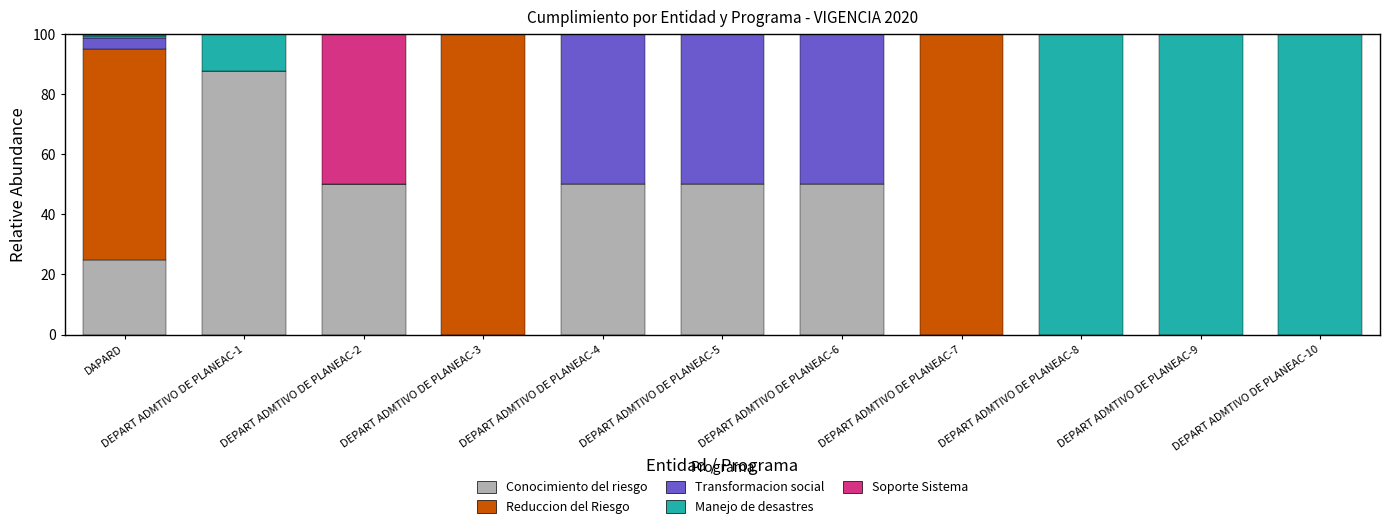

True or false: Conocimiento del riesgo has a value of 68.8 at DEPART ADMTIVO DE PLANEAC-6.

False